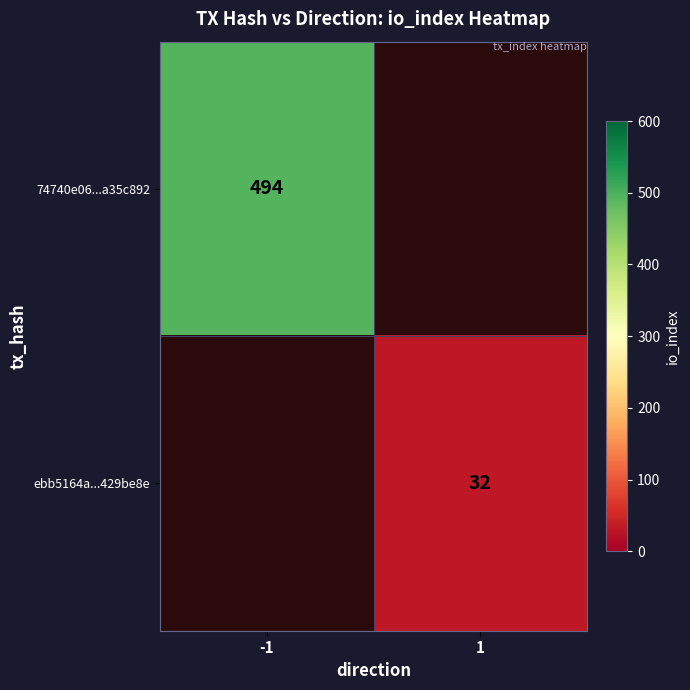

Is the value of ebb5164a...429be8e at 1 greater than the value of 74740e06...a35c892 at -1?

No